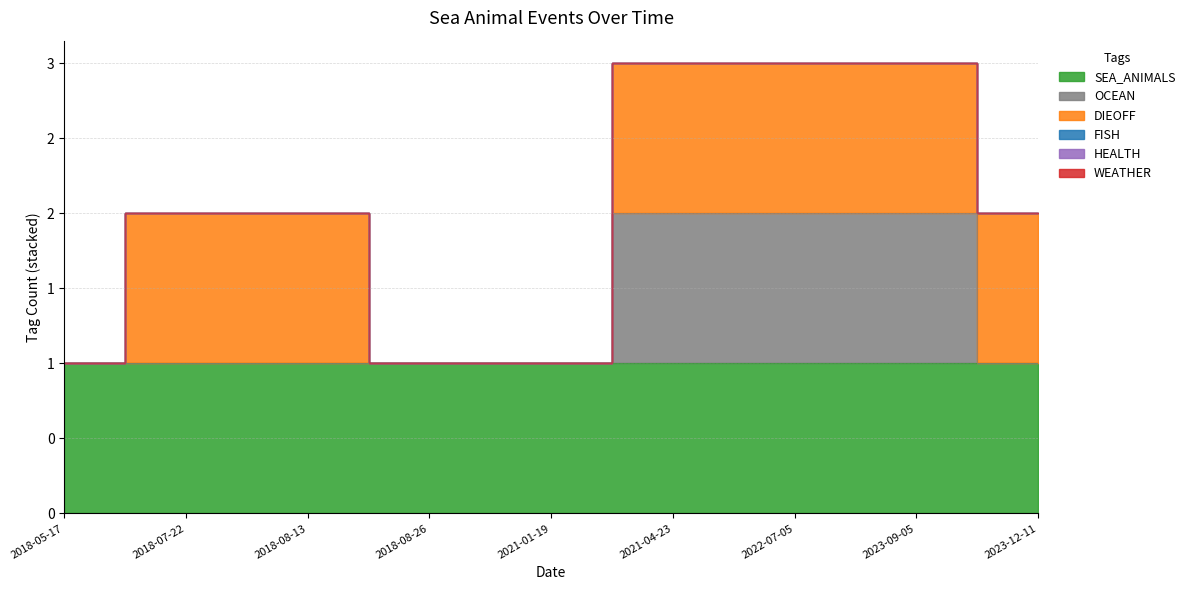

At which category is the sum across all series the highest?

2021-04-23